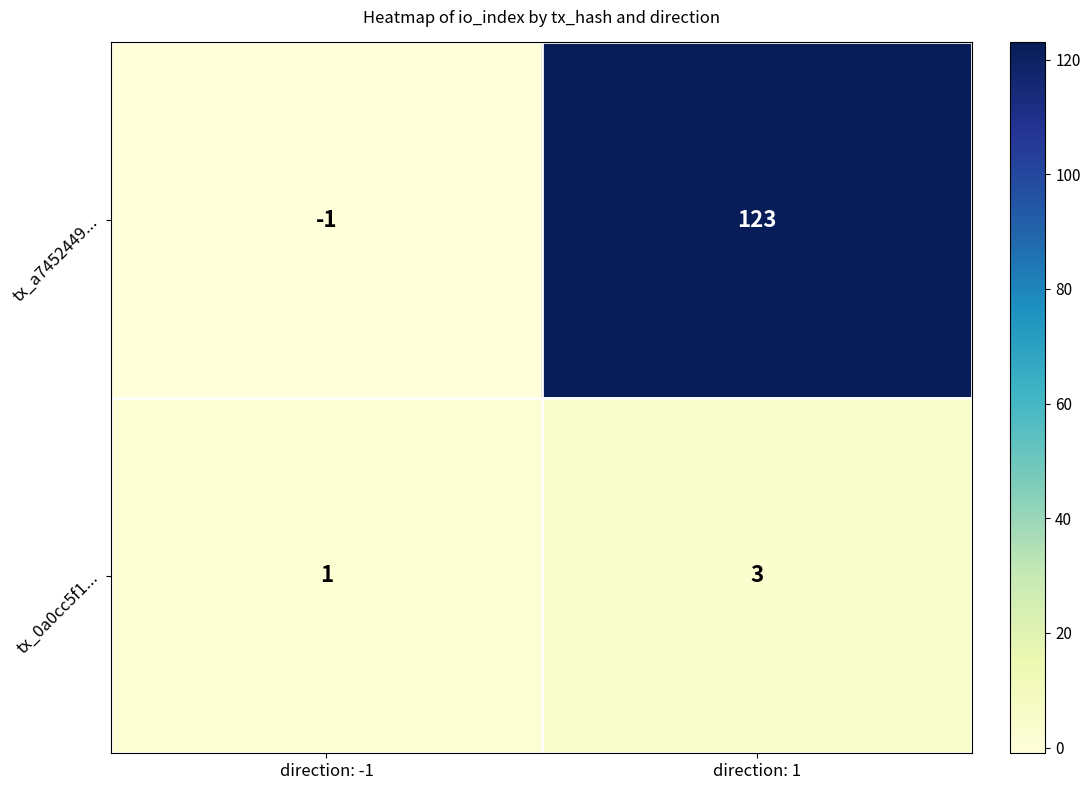

What is the spread (max minus min) of values at direction: 1?

120